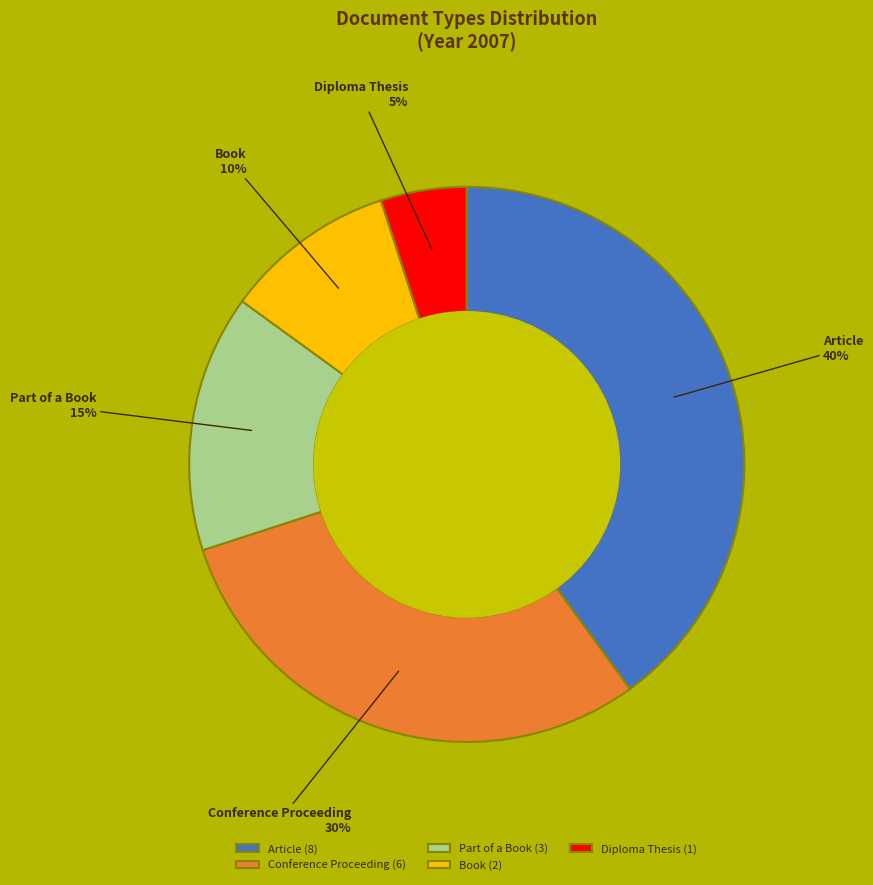

Combined, do Article and Diploma Thesis account for over 50%?

No